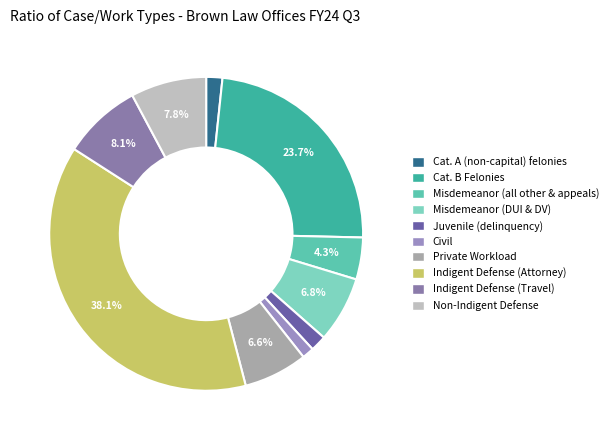

How many segments does this pie chart have?

10